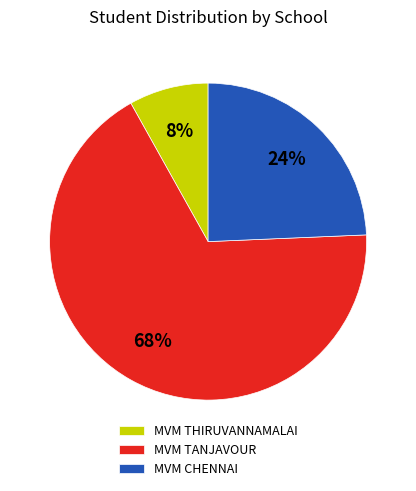

To the nearest percent, what portion does MVM TANJAVOUR represent?

68%